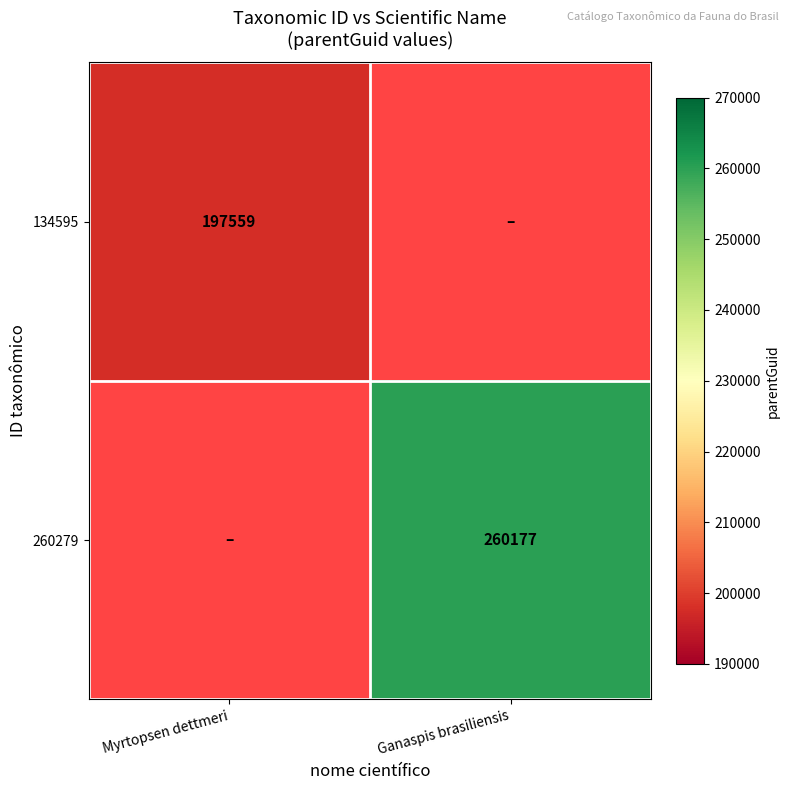

Is the value of 260279 at Ganaspis brasiliensis greater than the value of 134595 at Myrtopsen dettmeri?

Yes